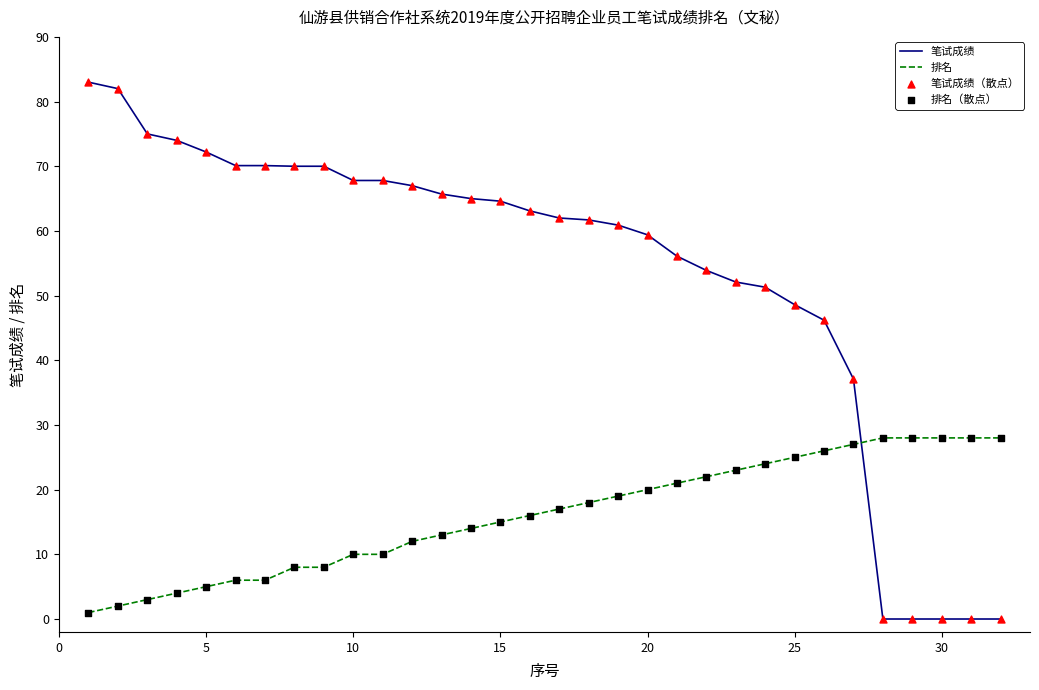

True or false: 笔试成绩 and 排名 cross at least once.

True